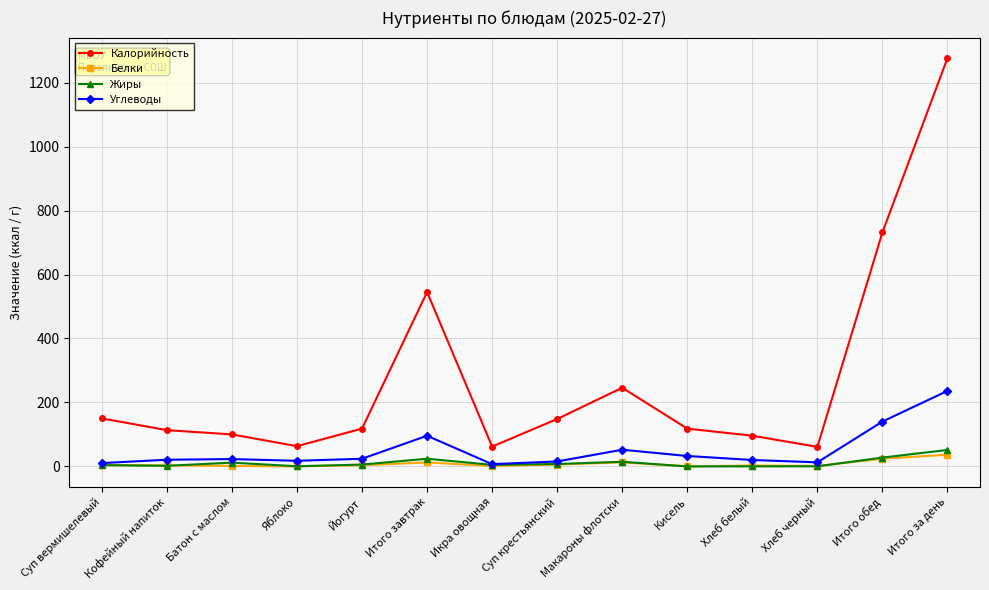

At how many categories does at least one series exceed 657?

2